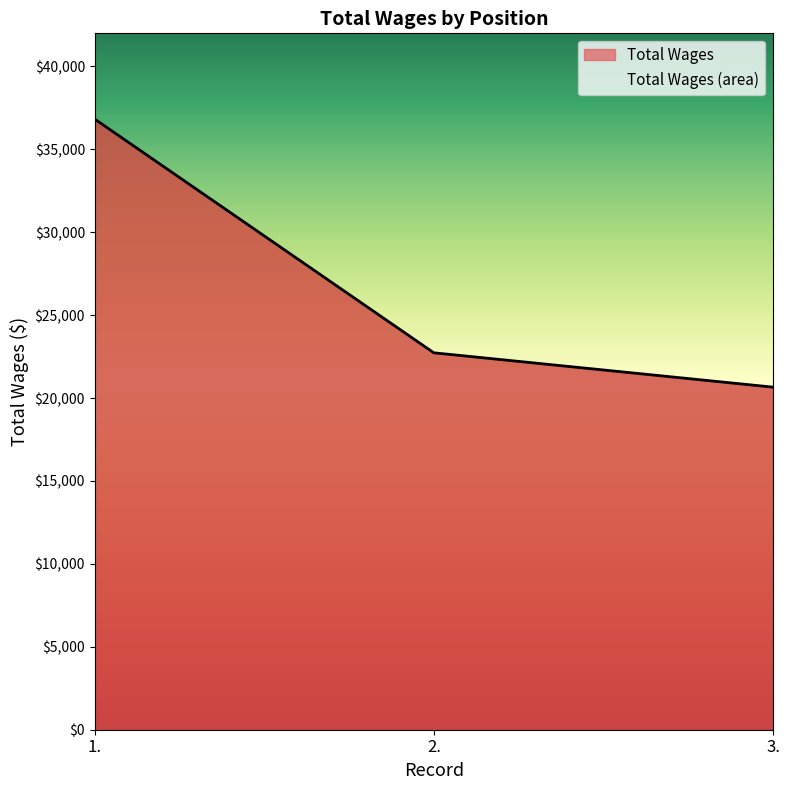

What is the smallest value displayed?

20660.8